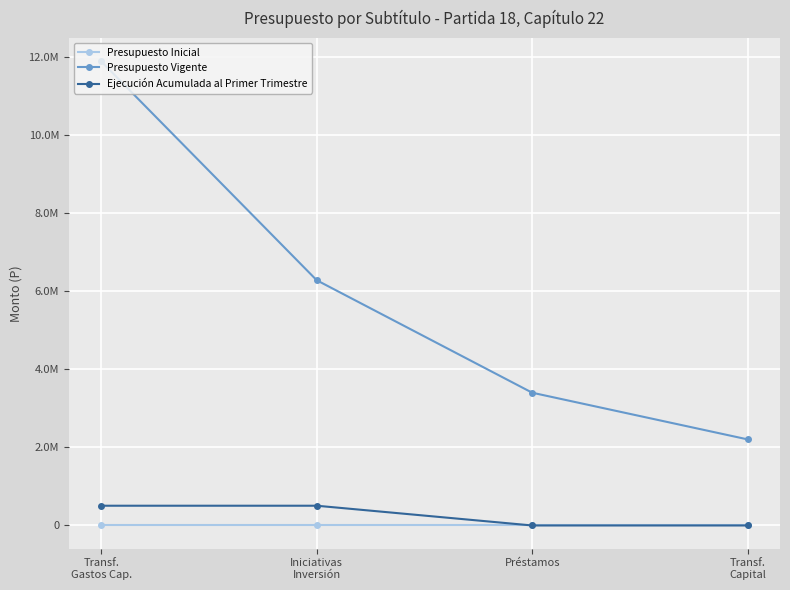

At which category does the chart reach its minimum across all series?

Transf.
Gastos Cap.